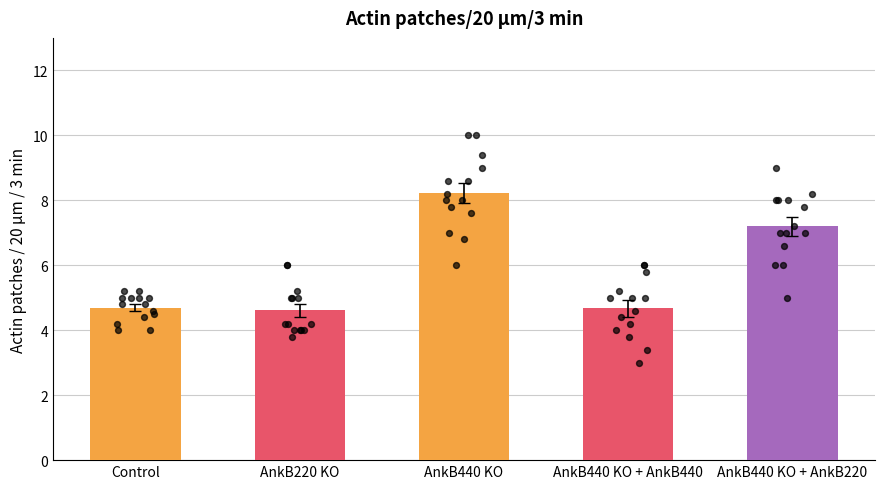

What are all the series names shown in the legend?

Control, AnkB220 KO, AnkB440 KO, AnkB440 KO + AnkB440, AnkB440 KO + AnkB220